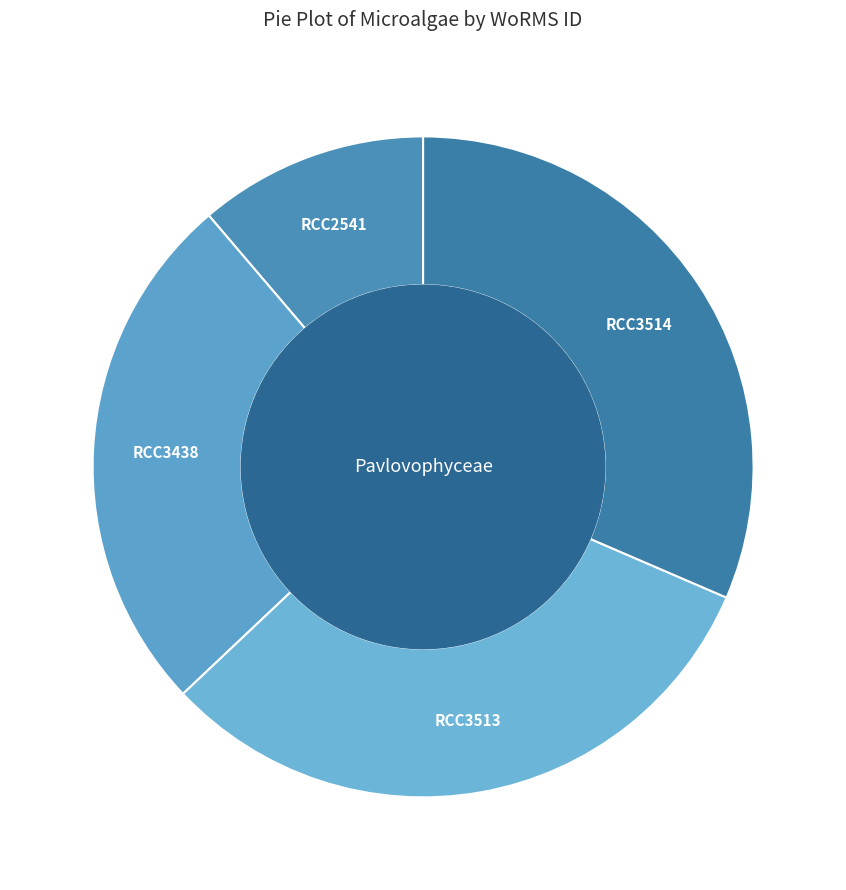

Is there a majority slice in this chart?

No